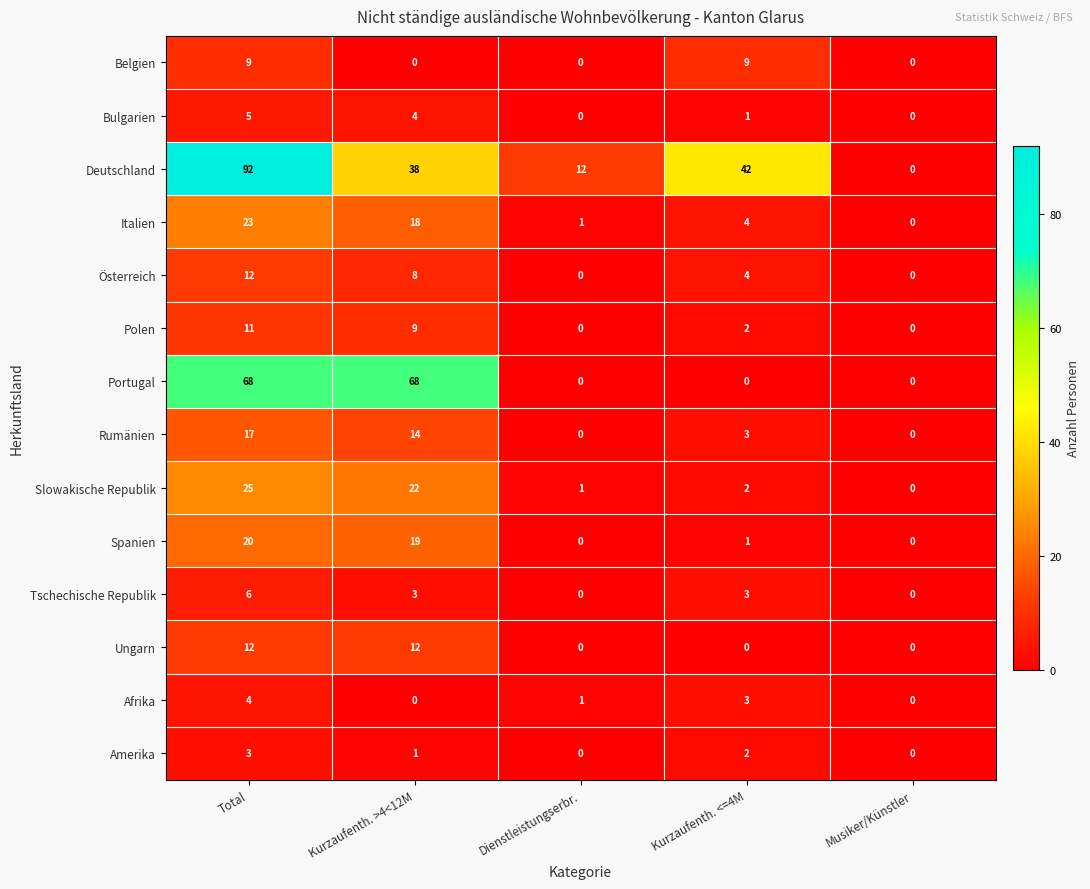

Which series has the largest range (max minus min)?

Deutschland